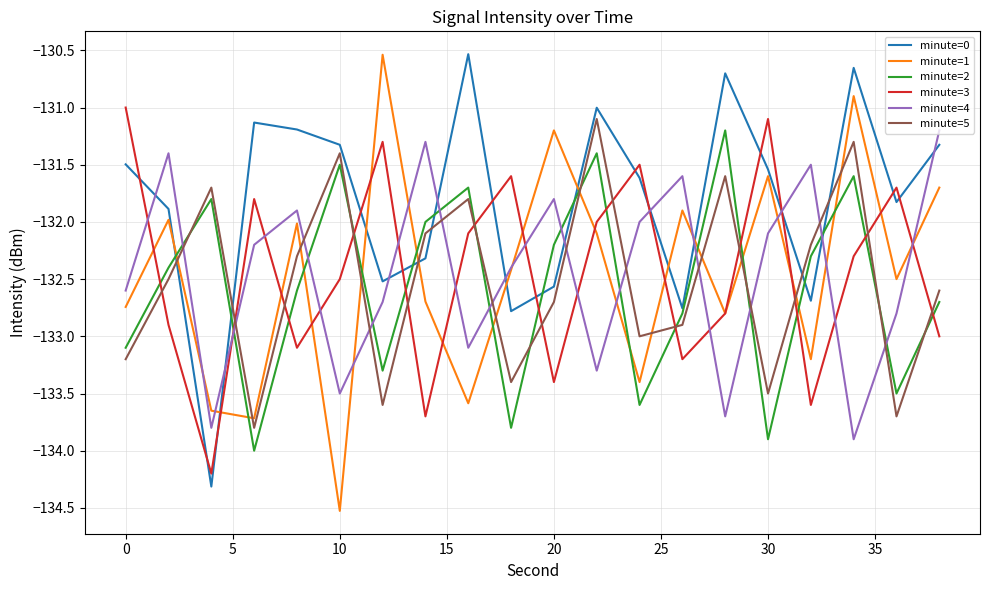

How many intersections are there between minute=3 and minute=0?

13